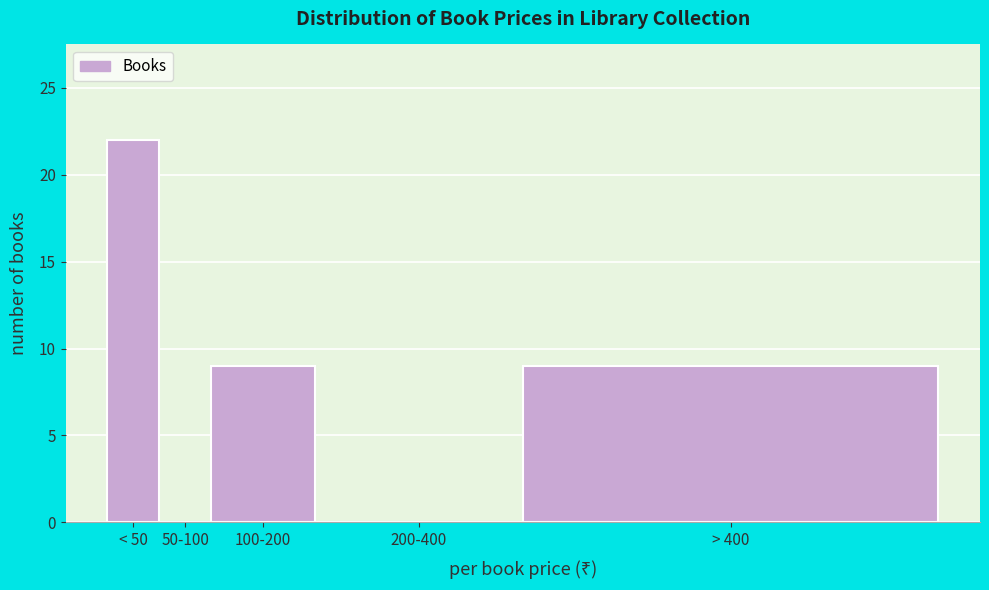

Reading left to right, what are all the values shown in this chart?

< 50=22	50-100=0	100-200=9	200-400=0	> 400=9